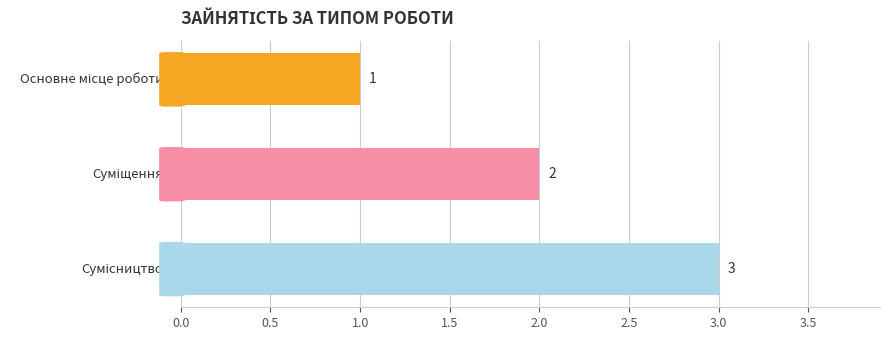

What is the greatest value displayed?

3